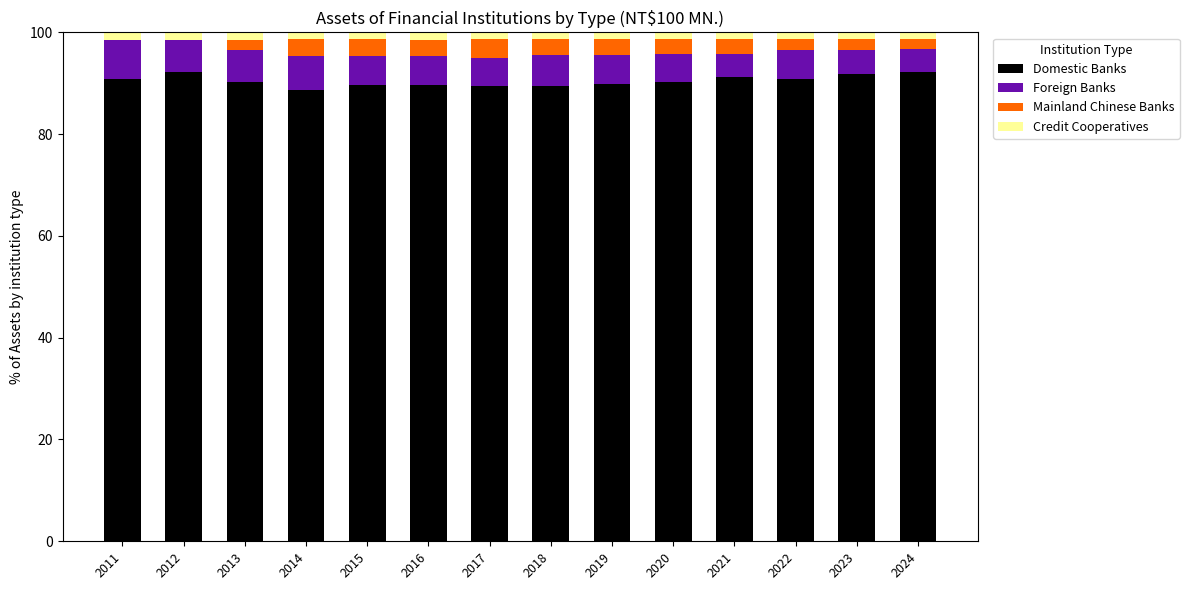

The Domestic Banks series shows 92.3 at 2024. True or false?

True